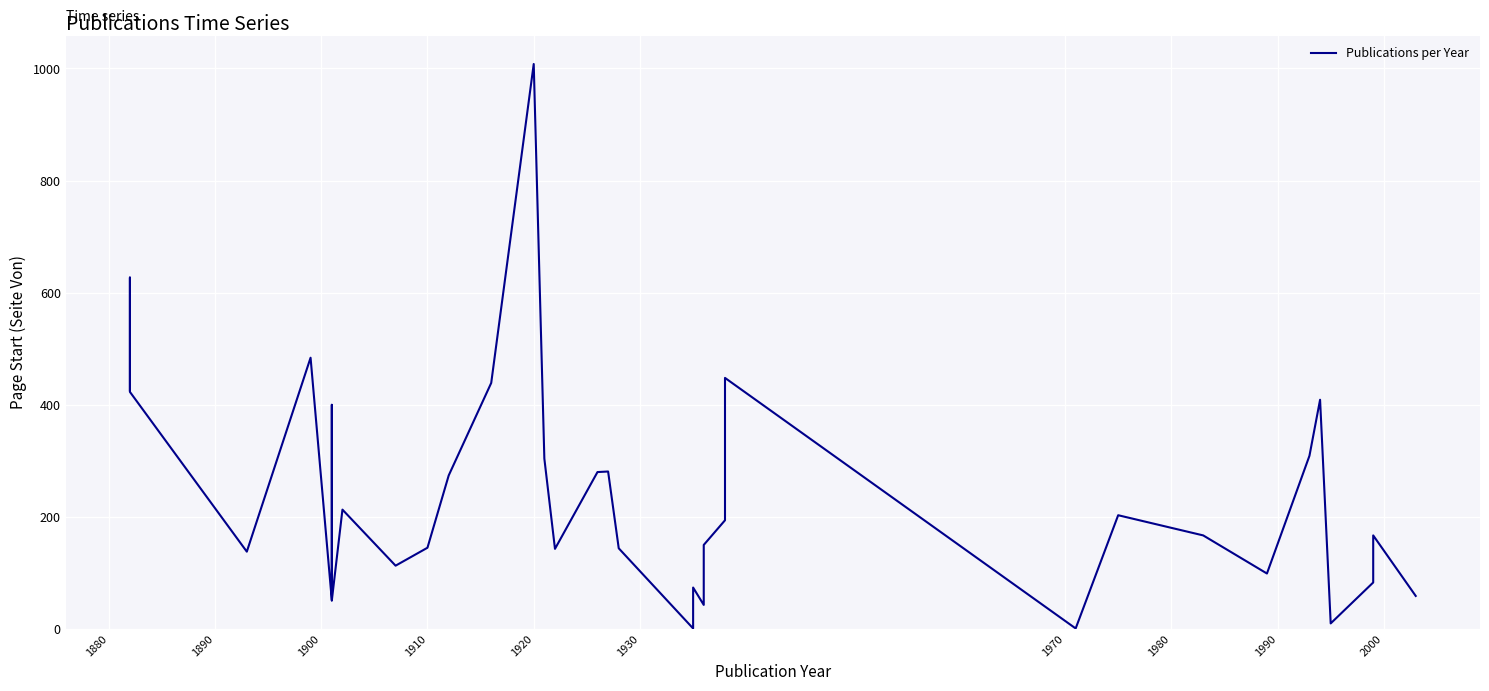

How many lines are shown in the chart?

1